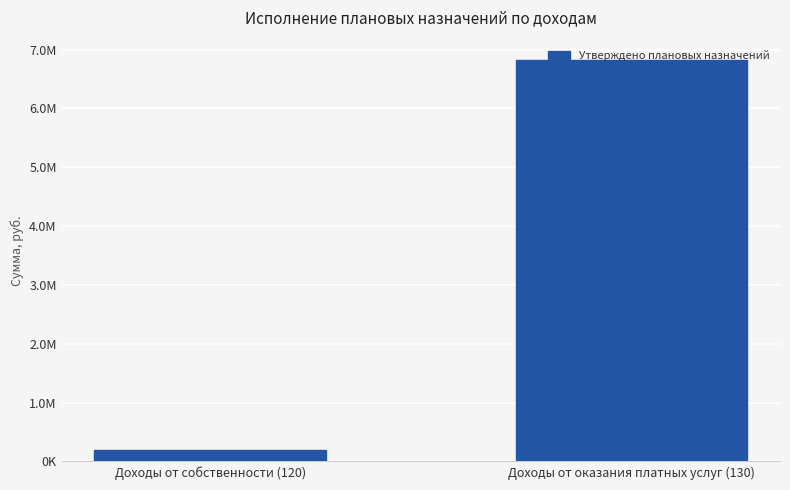

What is the average value?

3508427.8